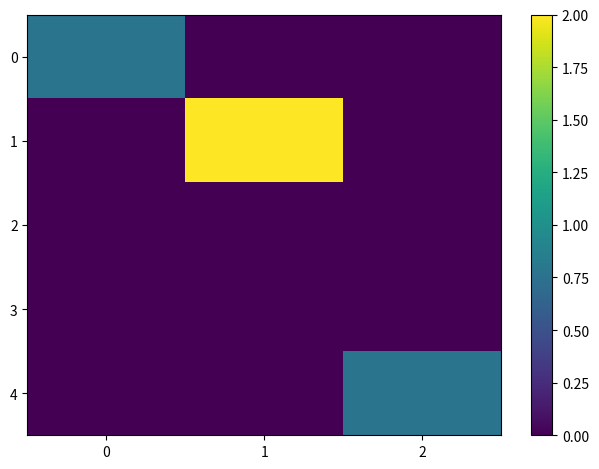

Reading left to right, extract all data points from this chart.

0: 0=0.8	1=0.0	2=0.0
1: 0=0.0	1=2.0	2=0.0
2: 0=0.0	1=0.0	2=0.0
3: 0=0.0	1=0.0	2=0.0
4: 0=0.0	1=0.0	2=0.8